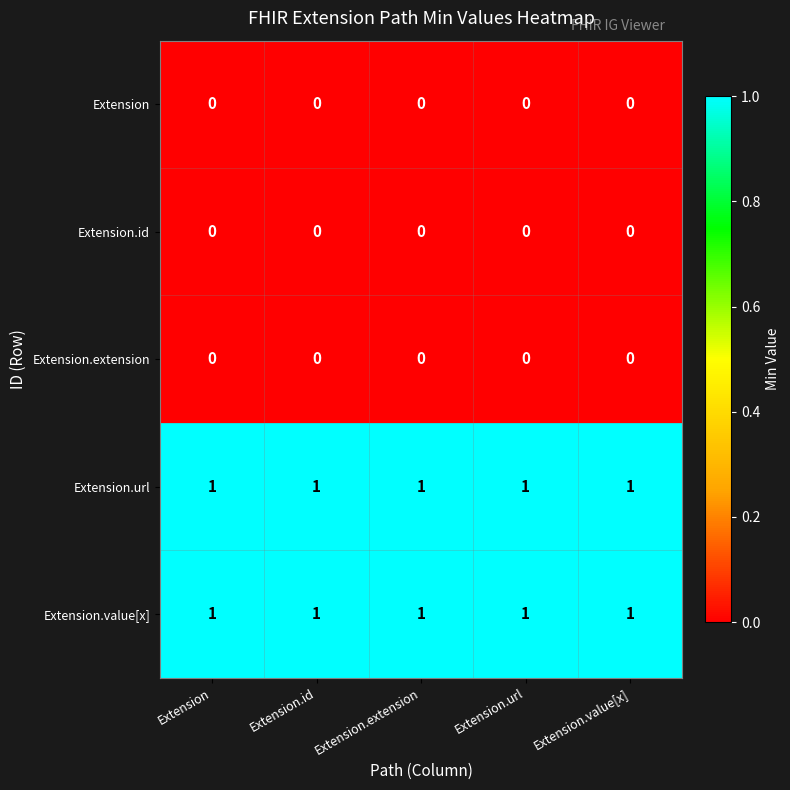

At how many categories does at least one series exceed 0?

5